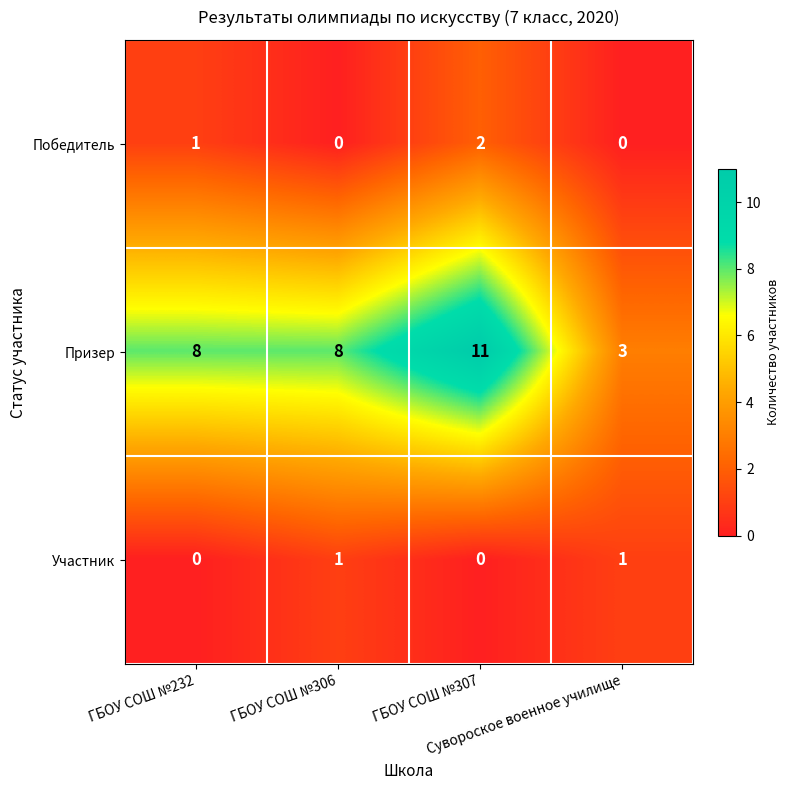

What is the sum of all Призер values?

30